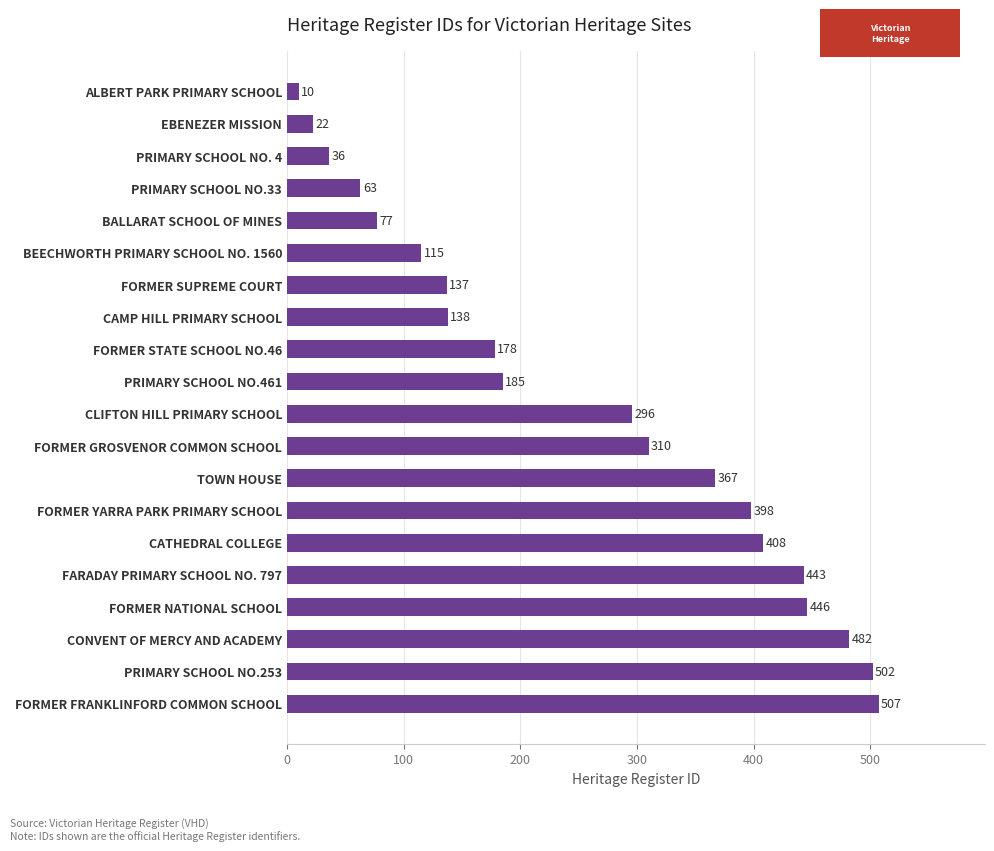

What is the difference between the maximum and minimum values?

497